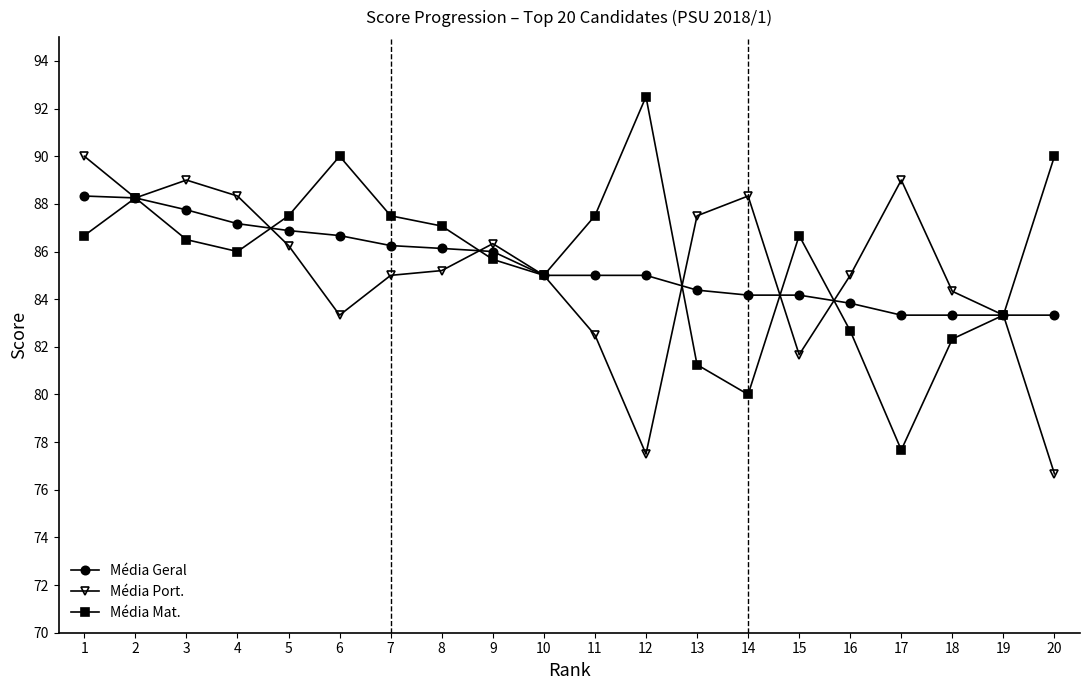

At which category does the chart reach its peak across all series?

12